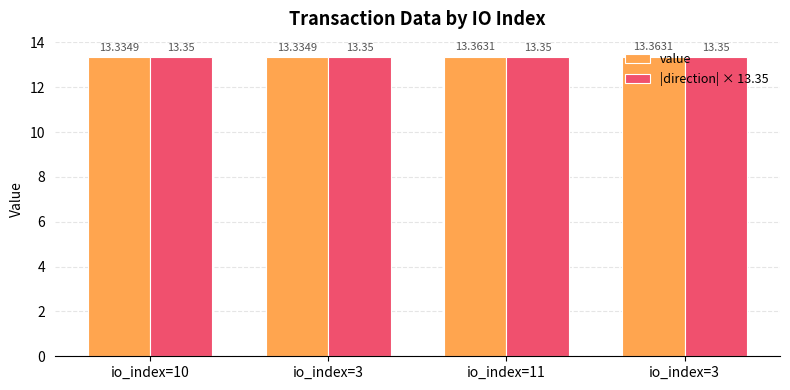

What are all the series names shown in the legend?

value, |direction| × 13.35